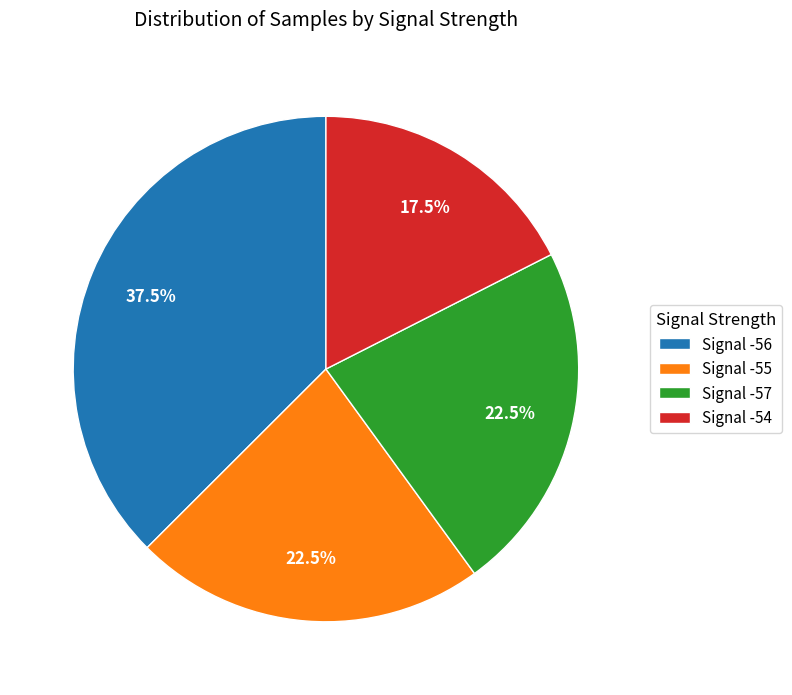

Between Signal -54 and Signal -56, which is larger?

Signal -56